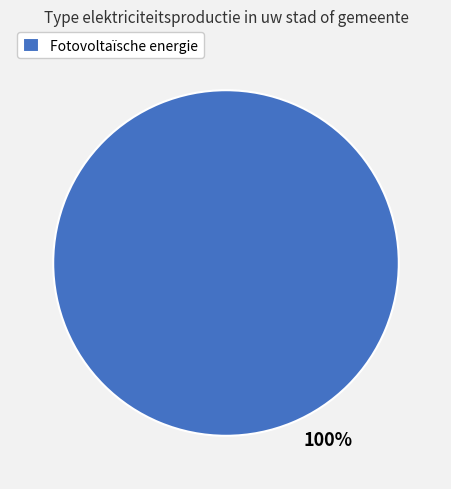

Is there any slice that represents more than half of the pie?

Yes